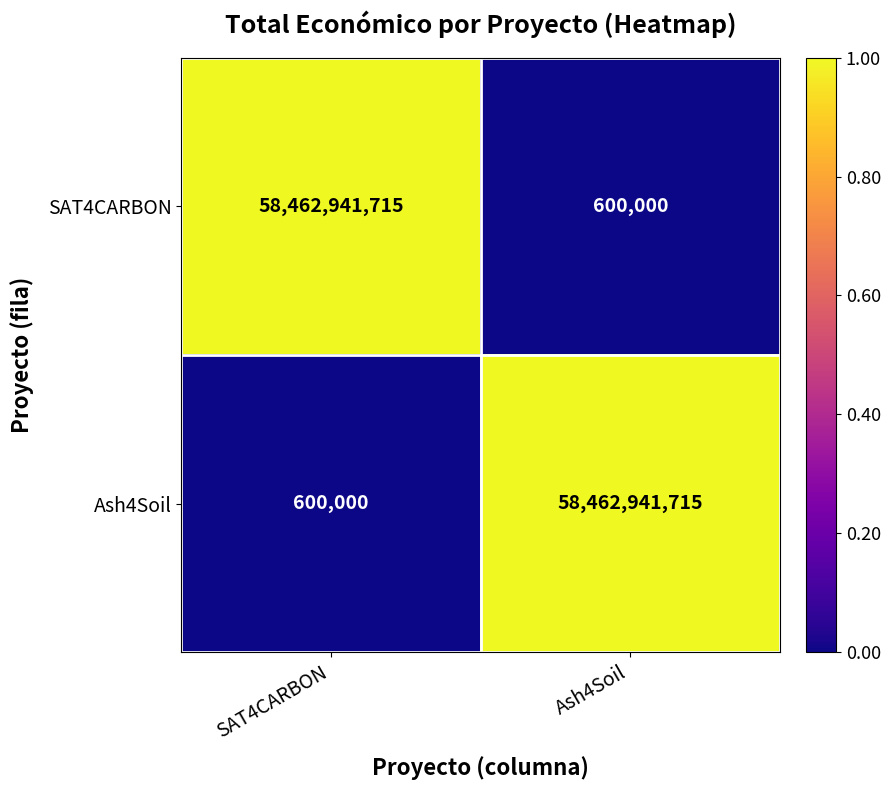

What is the difference between the highest and lowest values at SAT4CARBON?

58462341715